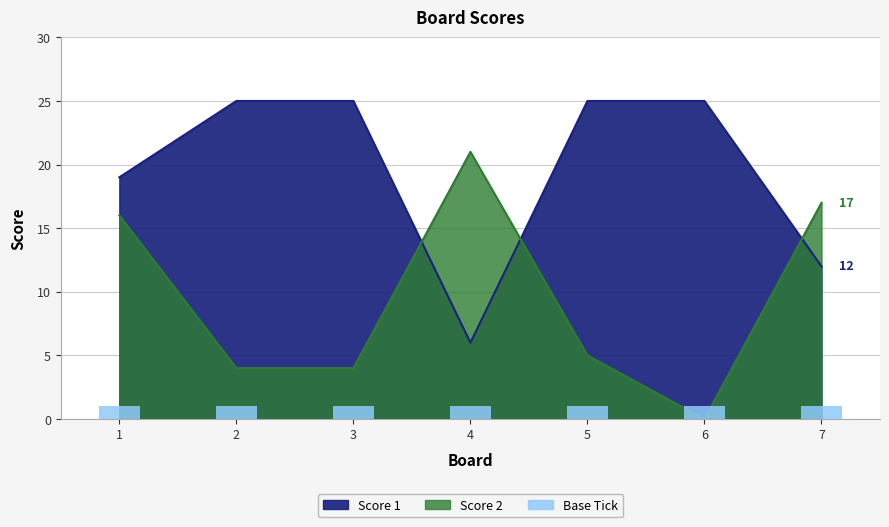

Which has a higher value, 7 or 6?

6